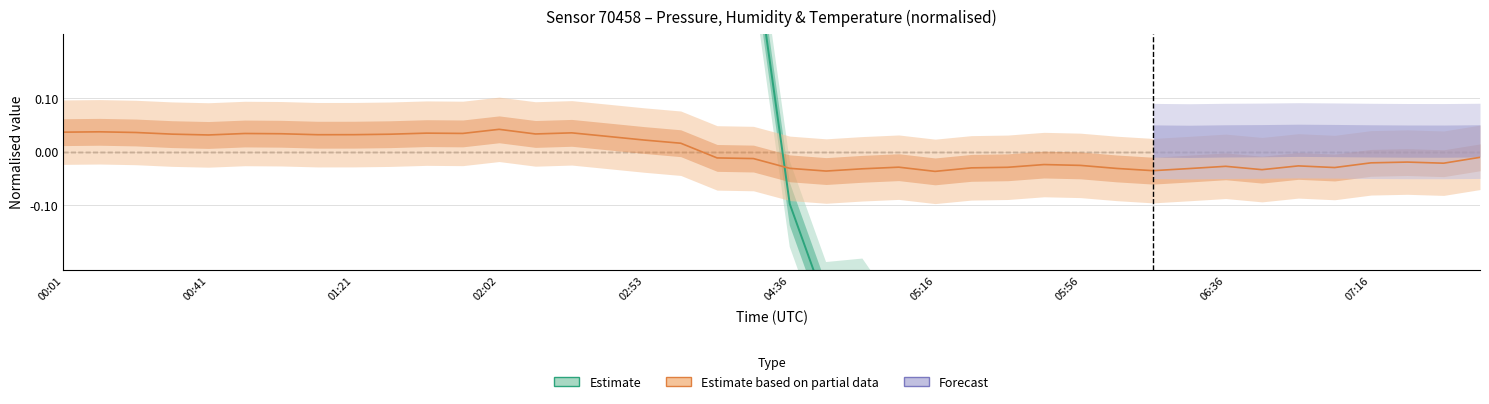

In humidity, how many points are lower than both neighbors (excluding endpoints)?

10